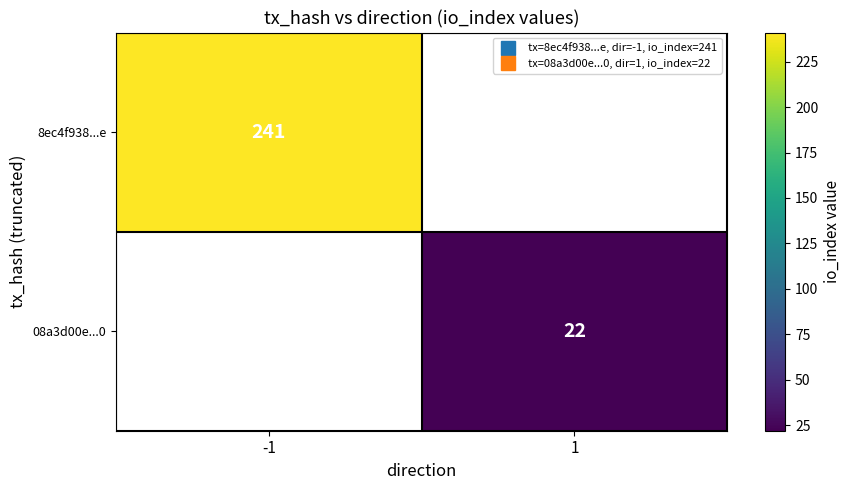

List the series in order of their overall mean, lowest first.

08a3d00e...0, 8ec4f938...e